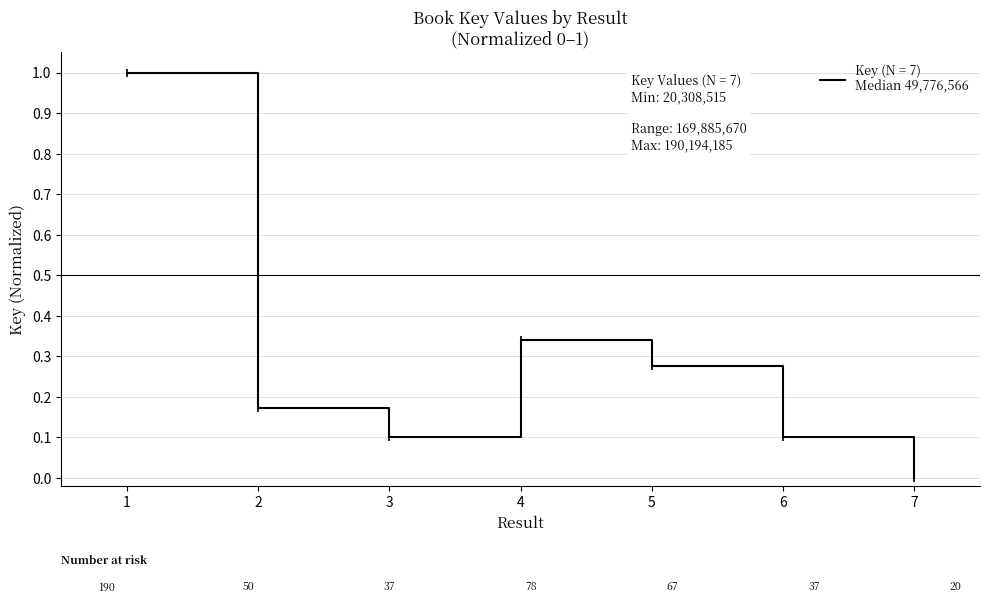

Where is the first local minimum?

3